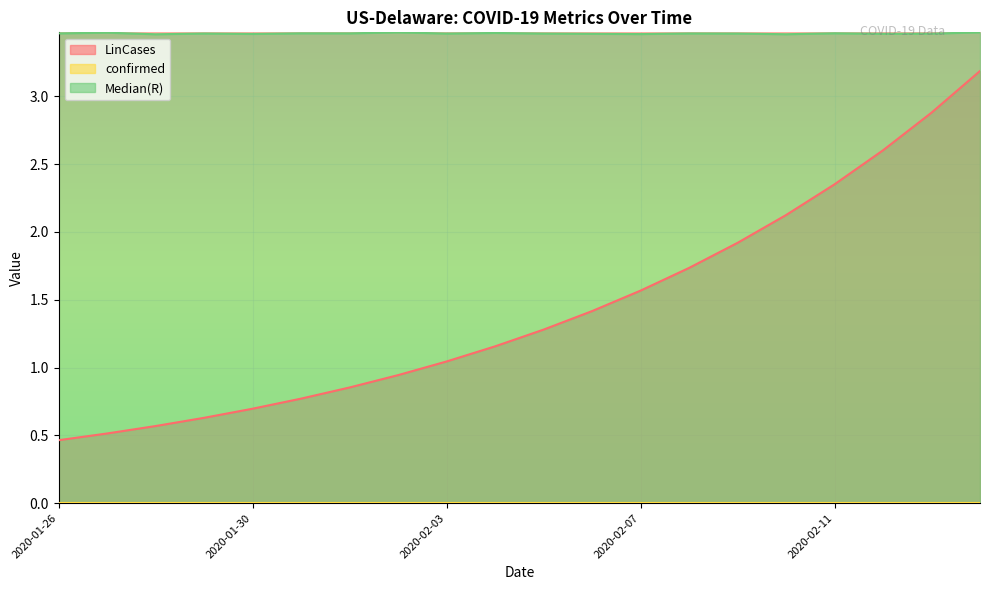

Does the chart display data point markers on the line(s)?

No